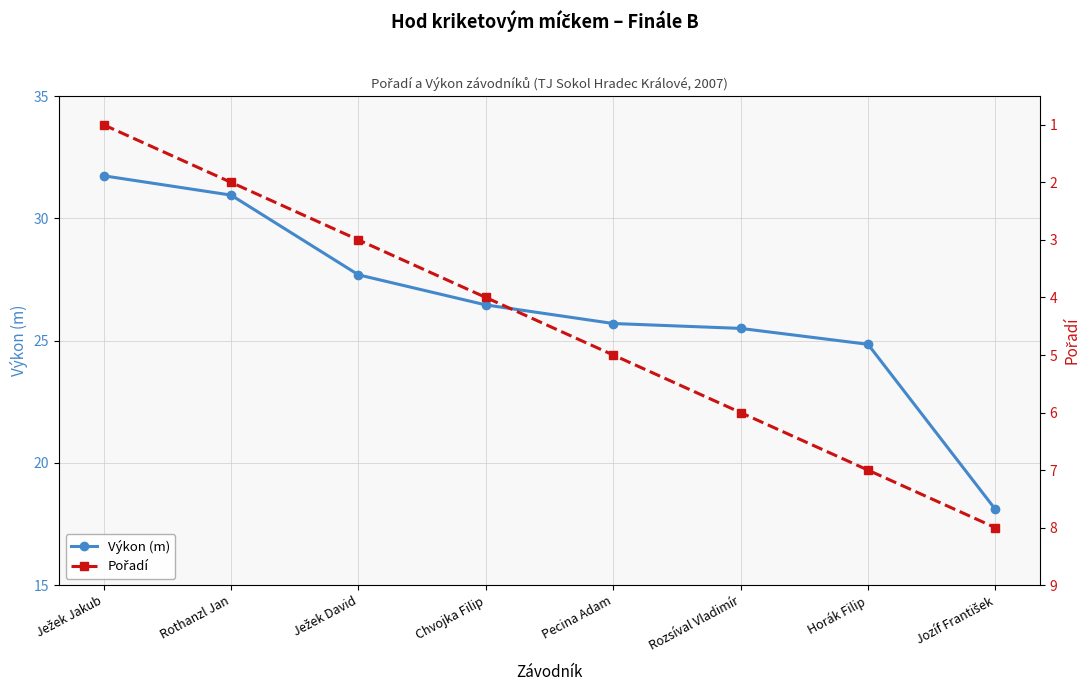

What position from the right is Horák Filip?

2